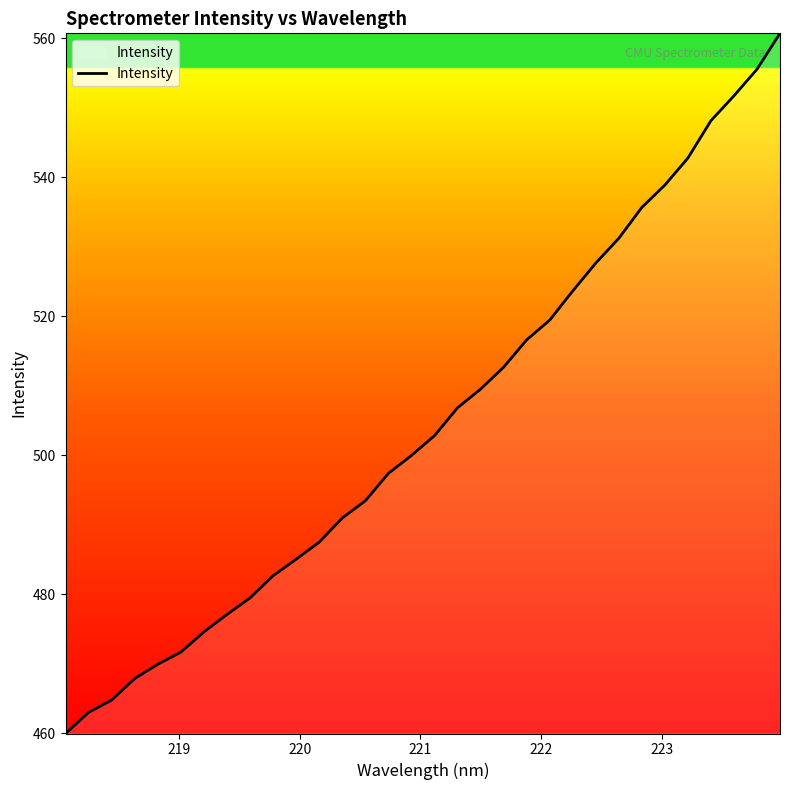

What is the difference between the maximum and minimum values?

100.7